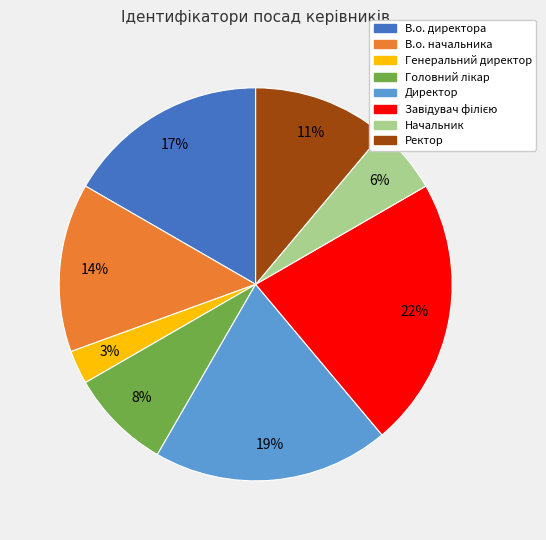

What percentage is the Генеральний директор slice, to the nearest percent?

3%